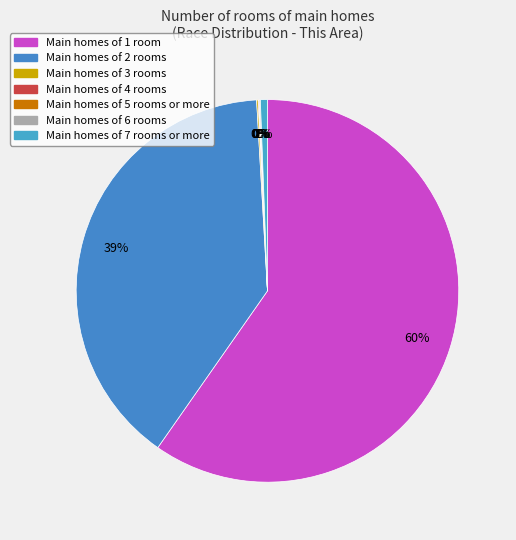

To the nearest percent, what is the average slice percentage?

14%